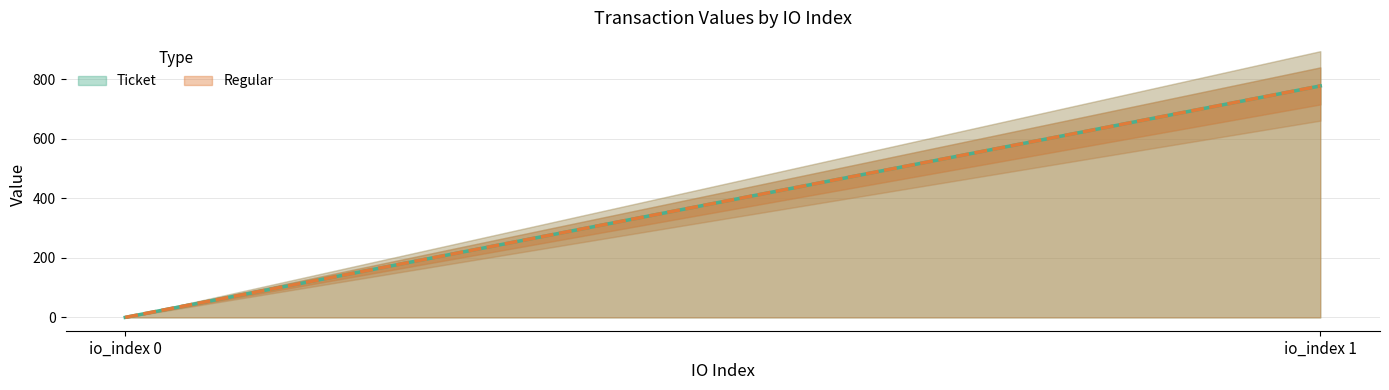

Rank the categories by Ticket value from highest to lowest.

io_index 1, io_index 0